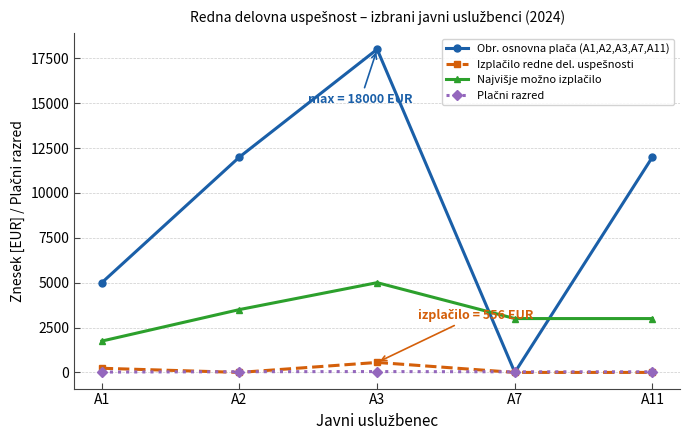

At which category is the sum across all series the highest?

A3